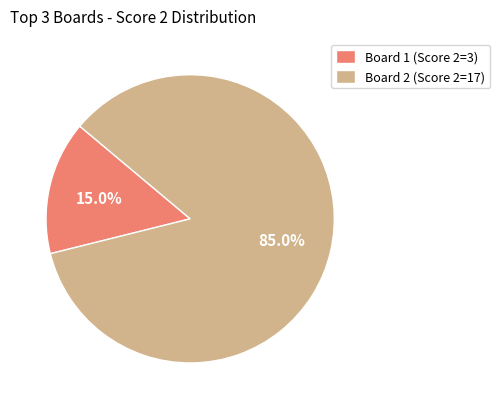

What is the majority slice?

Board 2 (Score 2=17)